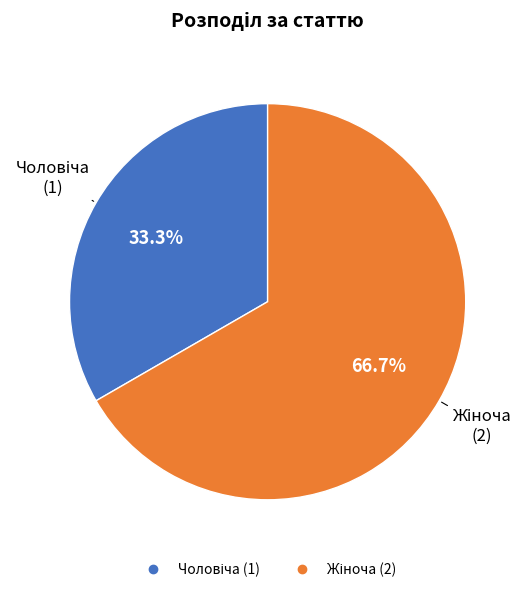

Does any single category account for the majority?

Yes